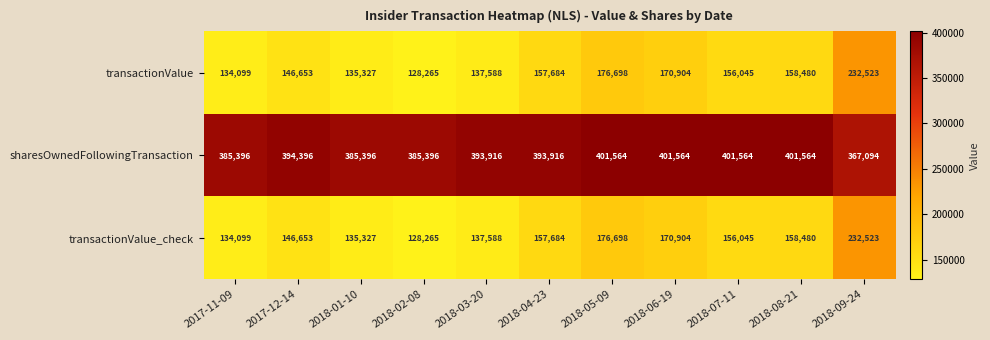

The transactionValue_check series shows 170904 at 2018-06-19. True or false?

True